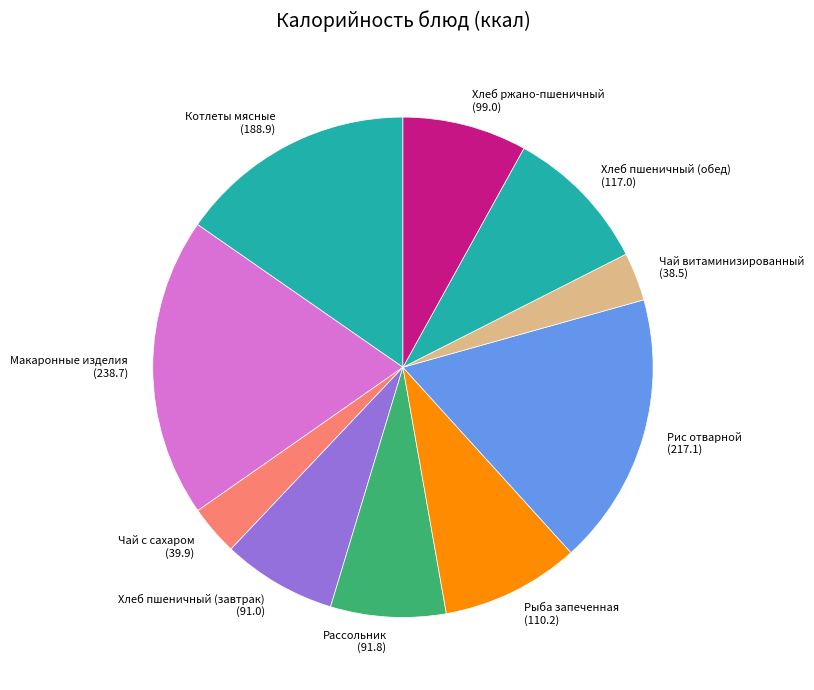

Is the sum of Чай с сахаром (39.9) and Рыба запеченная (110.2) greater than half?

No